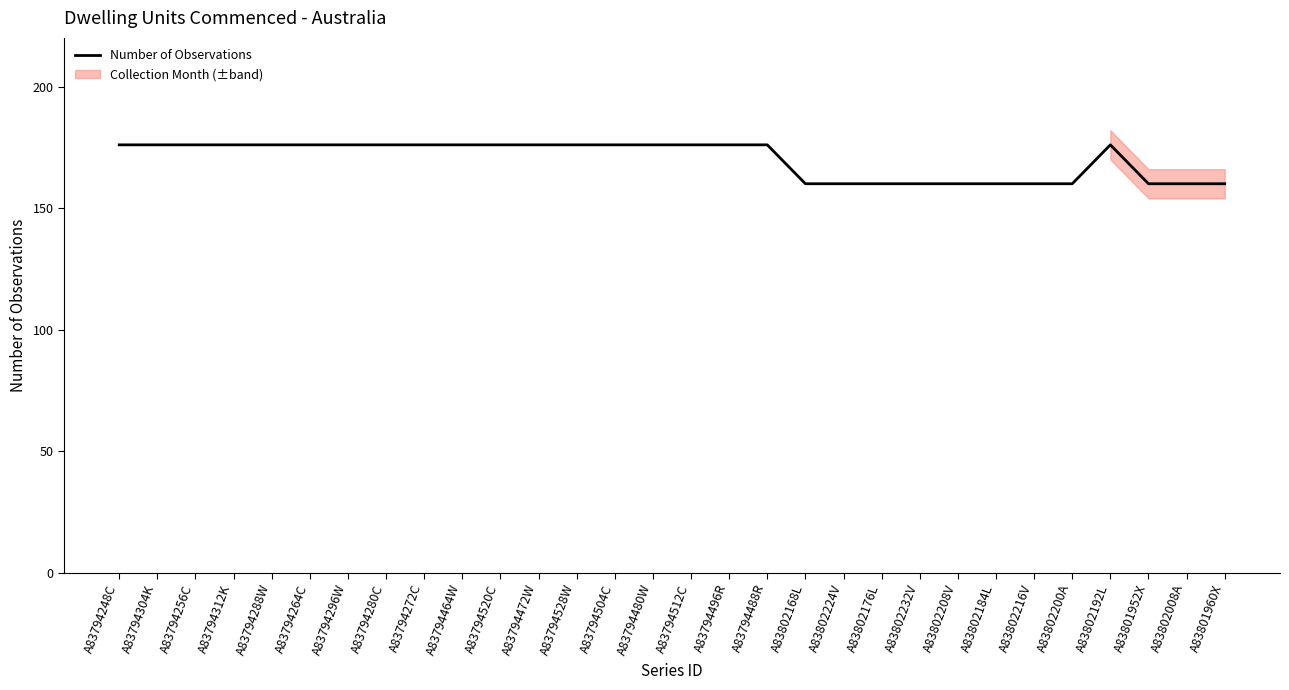

At which category does the data reach its first local peak?

A83802192L